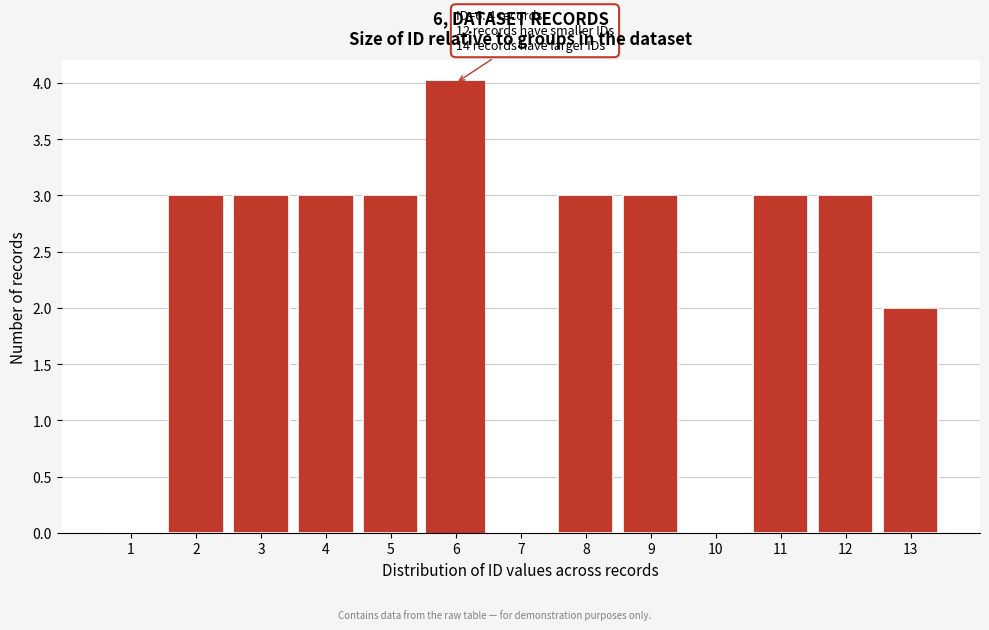

Reading left to right, what are all the values shown in this chart?

1=0	2=3	3=3	4=3	5=3	6=4	7=0	8=3	9=3	10=0	11=3	12=3	13=2